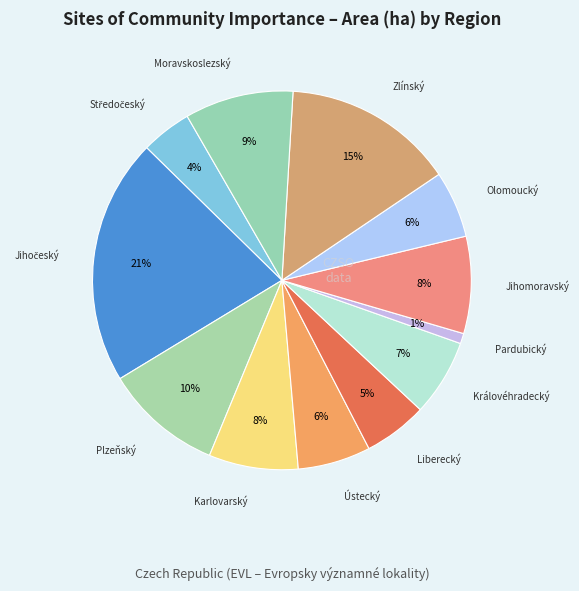

Which category has the smallest portion of the pie?

Pardubický